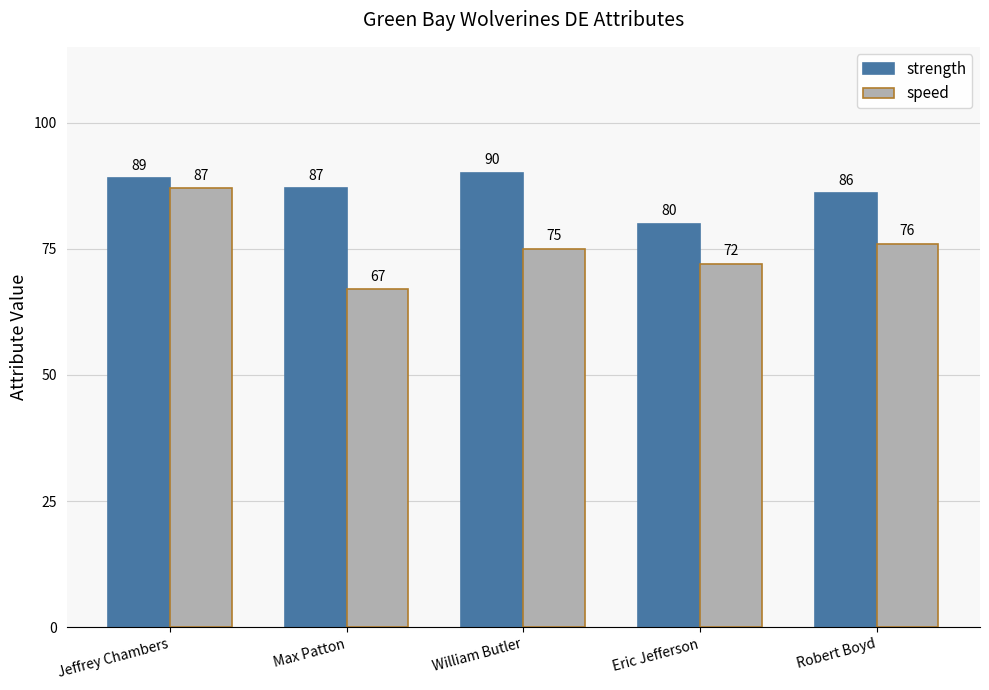

Which series has the widest spread of values?

speed